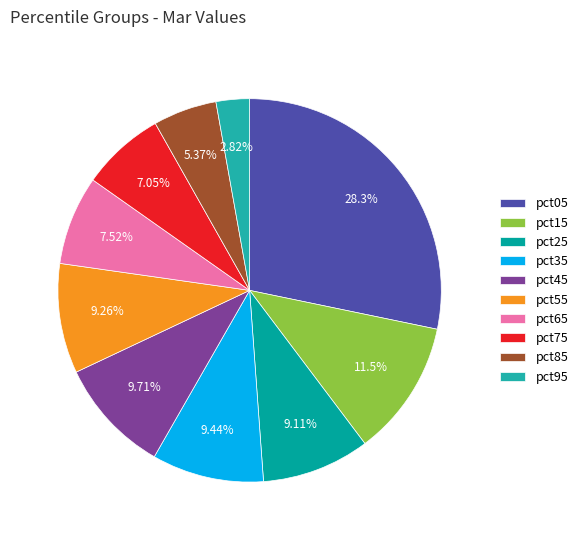

Which has a higher value, pct75 or pct35?

pct35